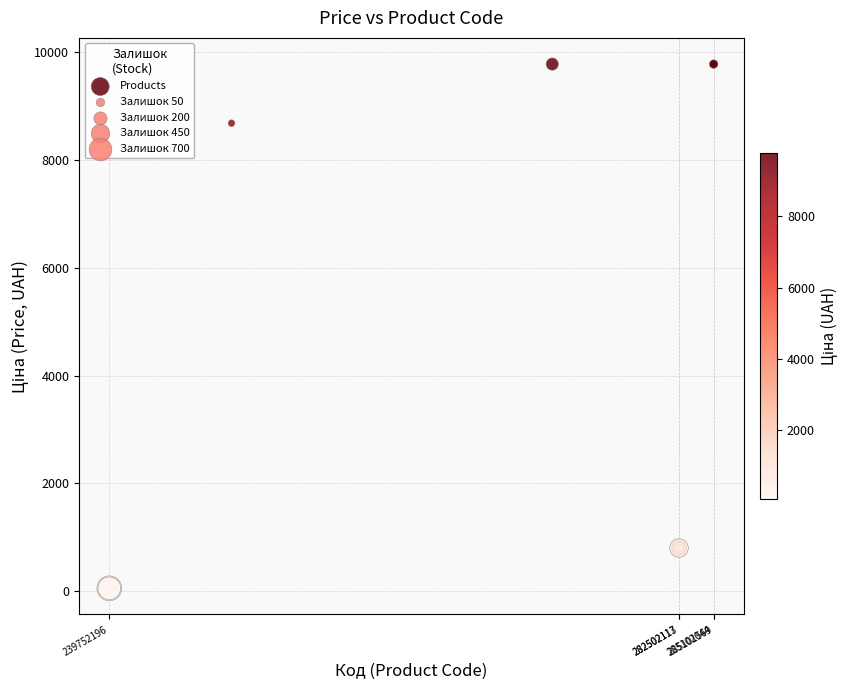

What Y value in the scatter plot is closest to 4915?

8679.5